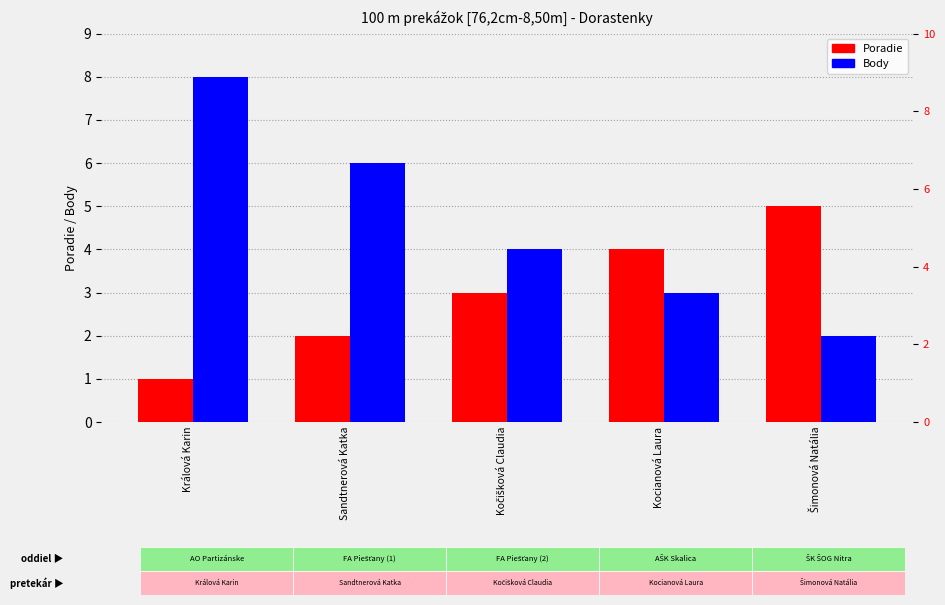

Which series has the largest range (max minus min)?

Body